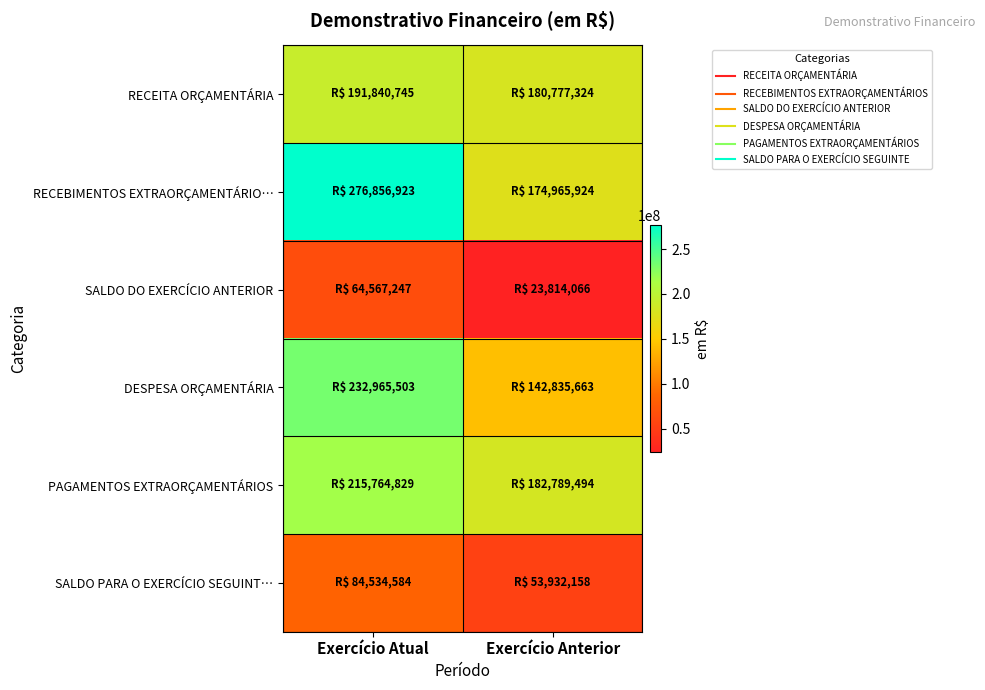

At which category does the chart reach its minimum across all series?

Exercício Anterior